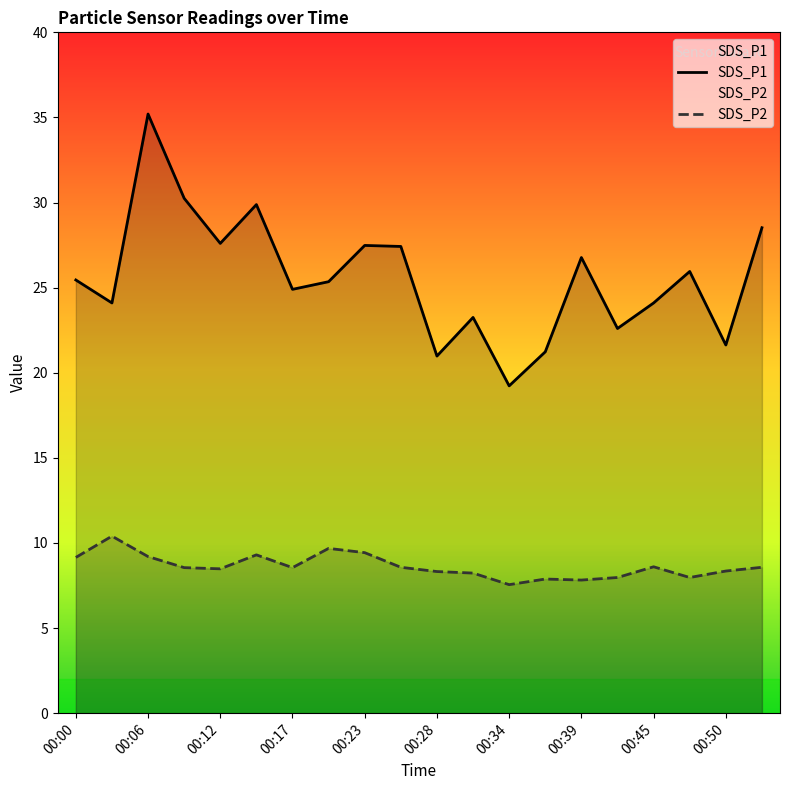

What is the greatest value displayed?

35.2